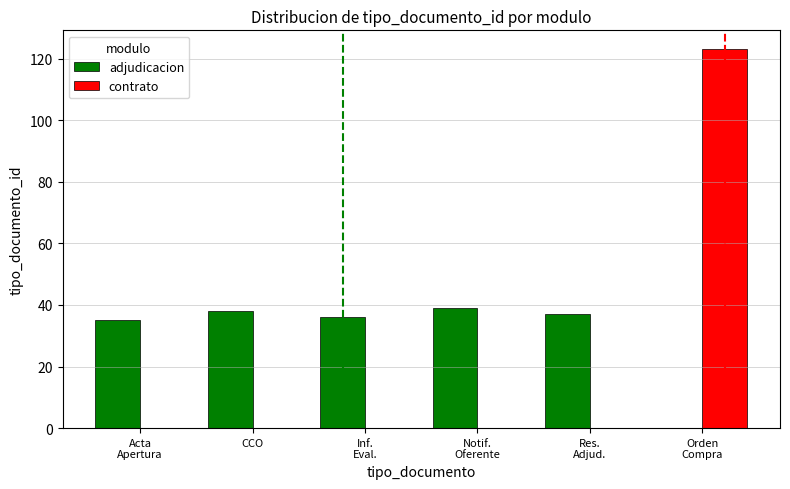

The value of adjudicacion at CCO is 38. True or false?

True